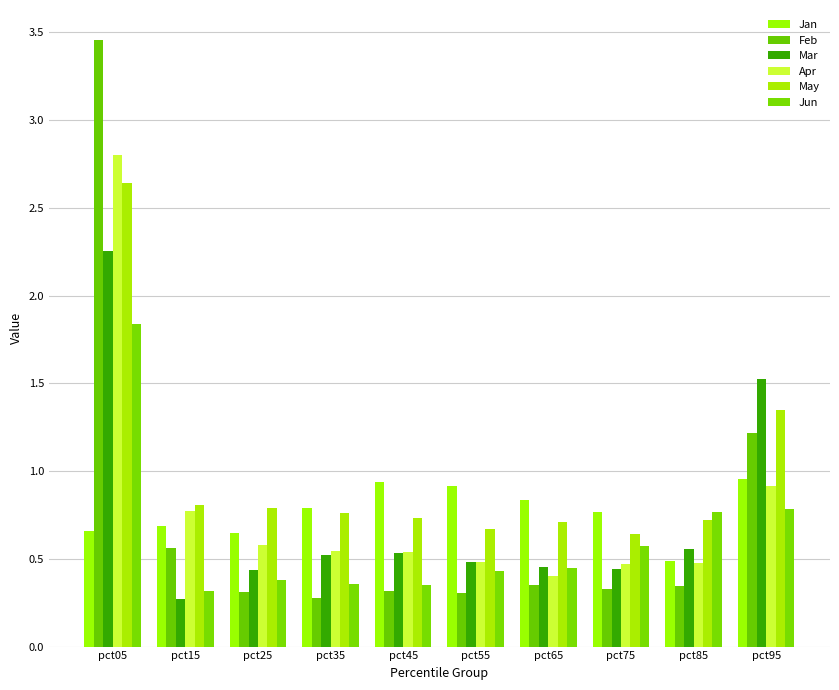

The Apr series shows 0.4 at pct65. True or false?

True